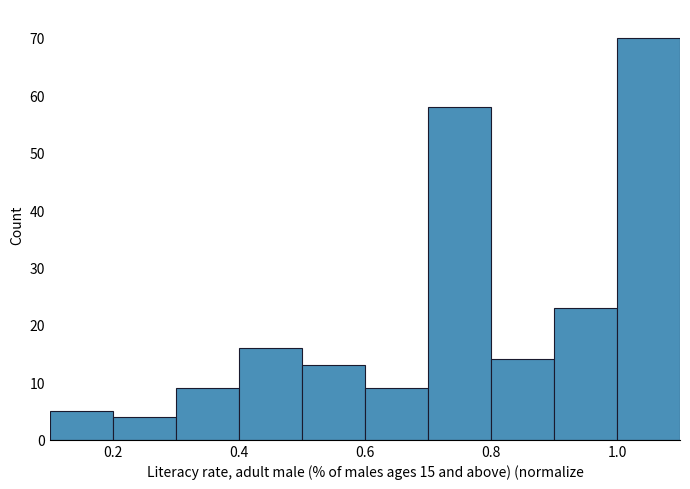

How tall is the bar that spans 0.9 to 1.0 on the x-axis? The values are not printed on the chart, so give them approximately, as read against the axis.

23